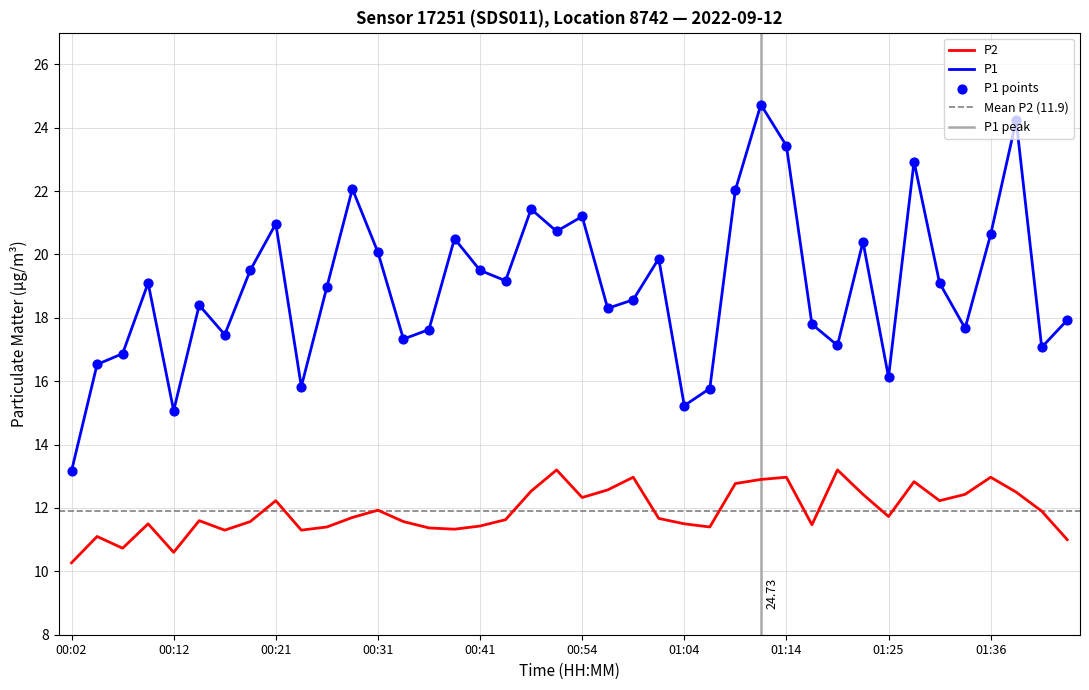

Which series has the largest total across all categories?

P1